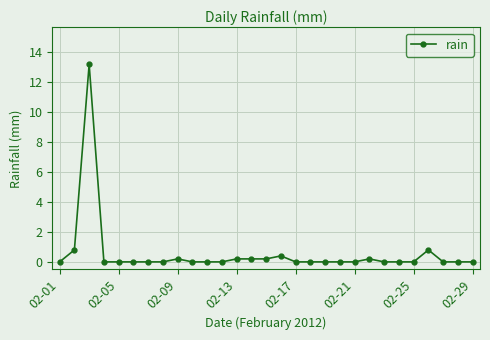

True or false: the data has more than 2 interior local peaks.

True